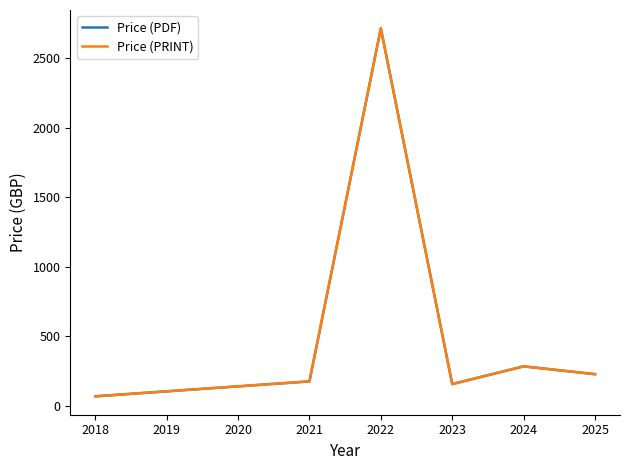

At which label is Price (PDF) closest to 1391?

2024